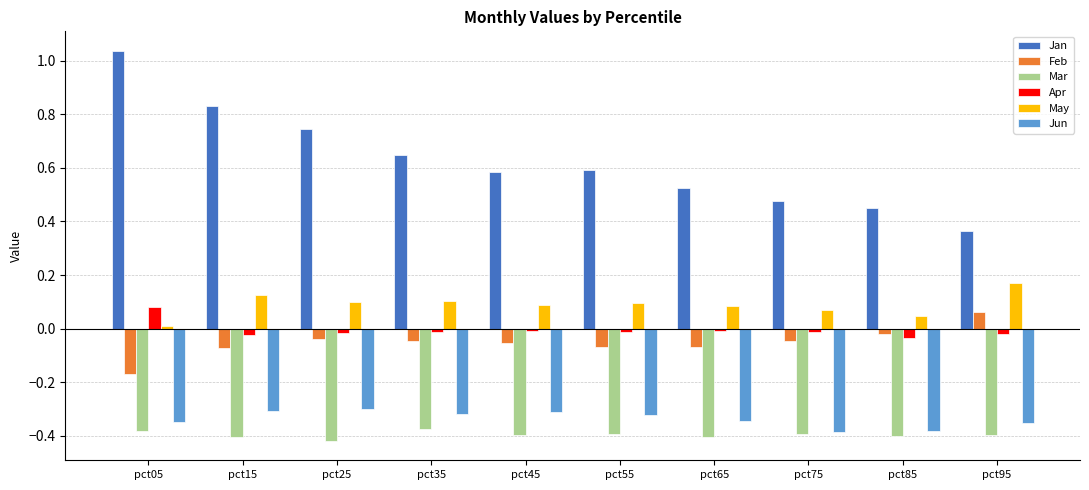

How many values in the Apr series exceed 0?

1